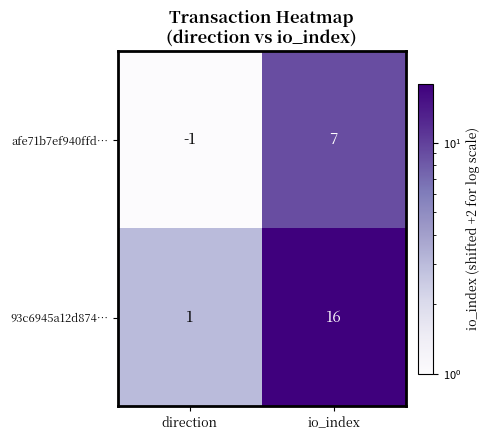

Reading left to right, transcribe all the data shown in this chart.

afe71b7ef940ffd…: -1	7
93c6945a12d874…: 1	16